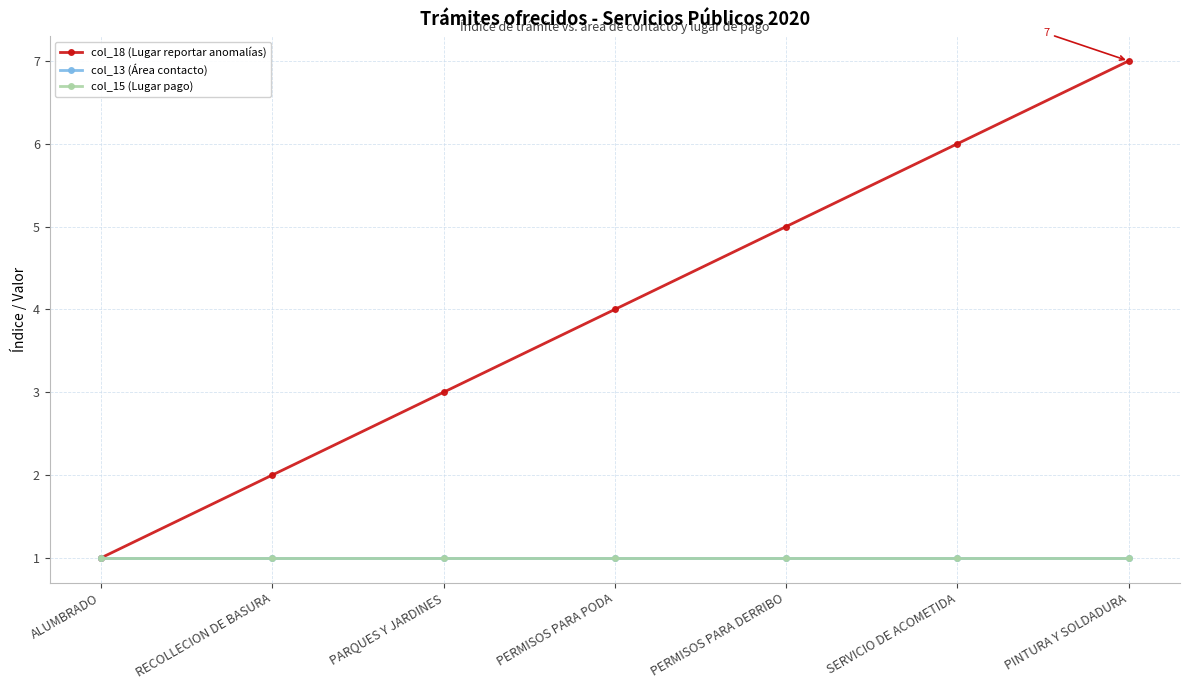

Does the chart display data point markers on the line(s)?

Yes